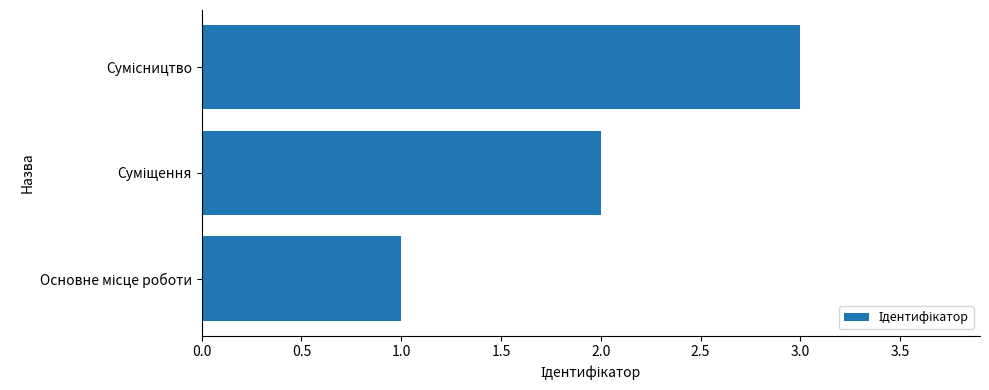

What is the difference between the second highest and minimum values?

1